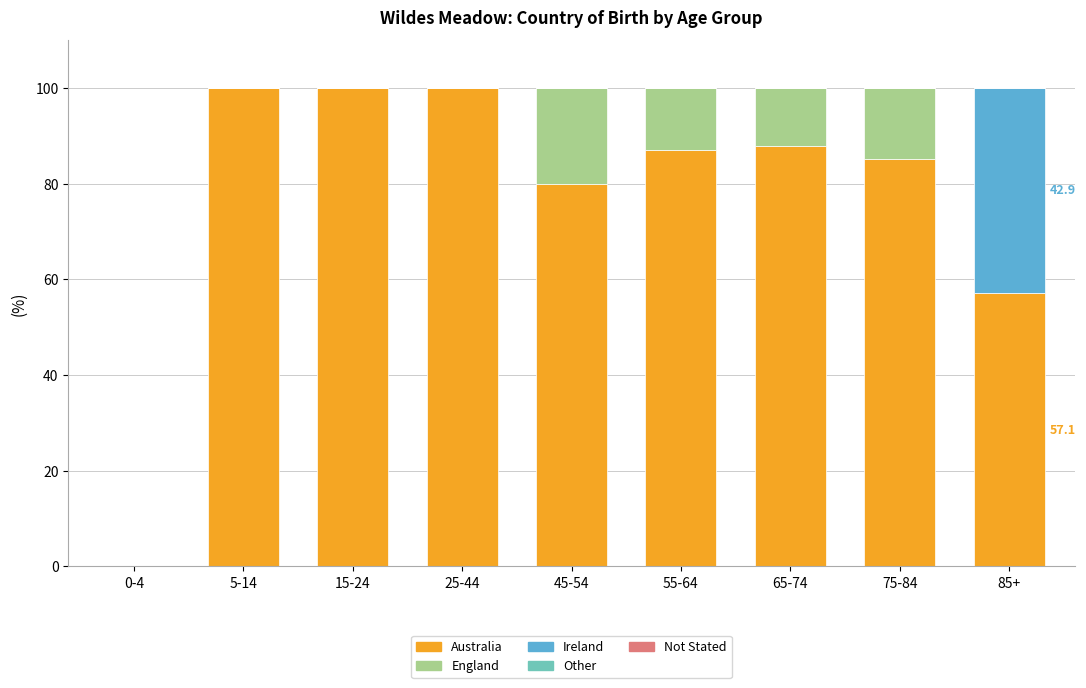

At which label is Australia closest to 50?

85+